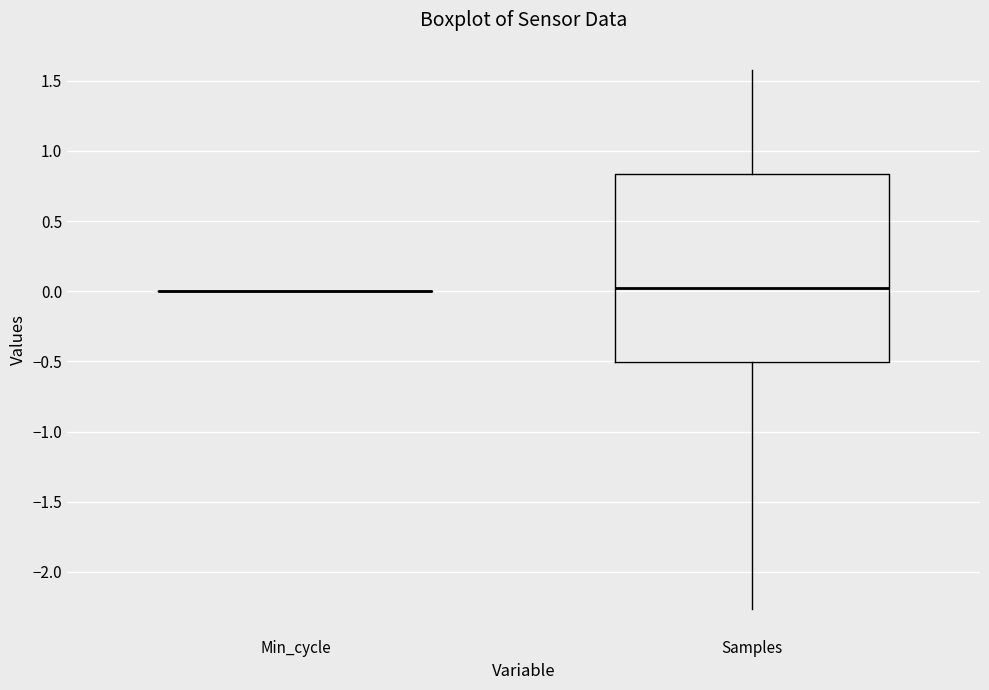

Reading left to right, read every box against the y-axis: the position of its median line, the range the box covers, and the ends of its whiskers. The values are not printed on the chart, so give them approximately, as read against the axis.

Min_cycle: box collapsed to a line at 0.00, whiskers 0.00 to 0.00
Samples: median 0.05, box -0.50 to 0.85, whiskers -2.25 to 1.60